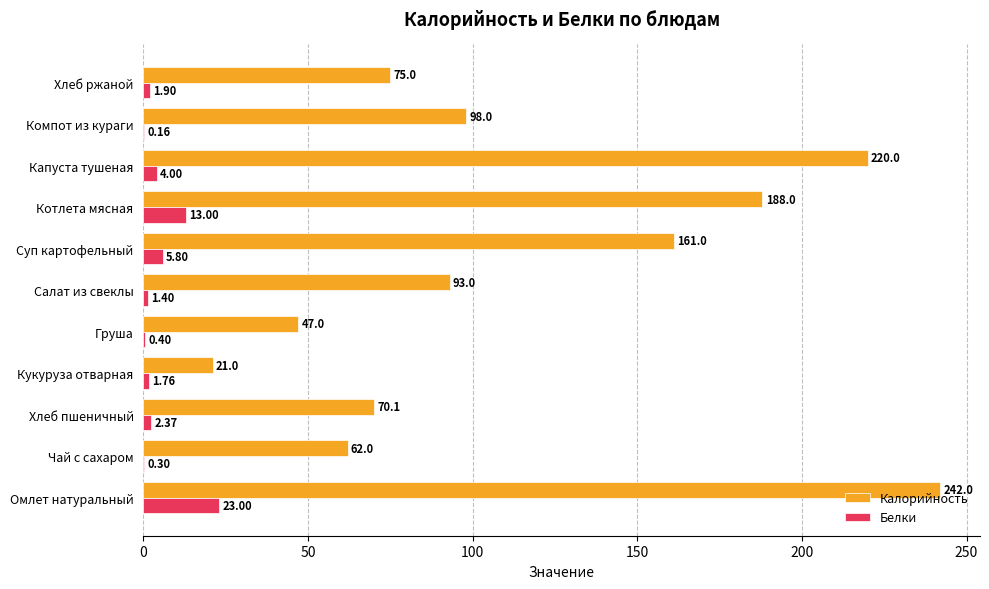

What is the average value of the Белки series?

4.9